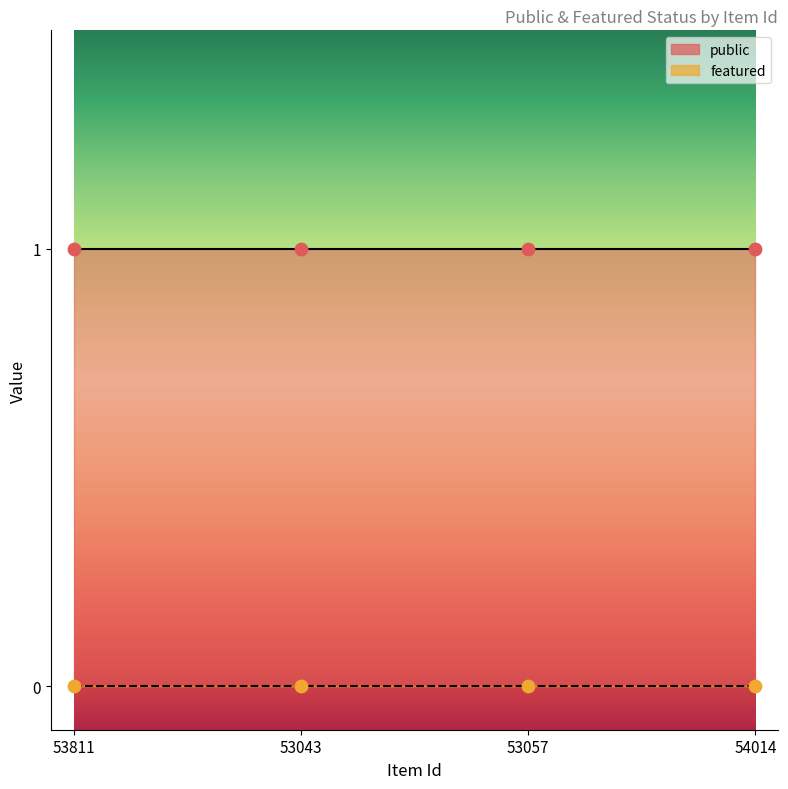

What is the total value across all series at 53057?

1